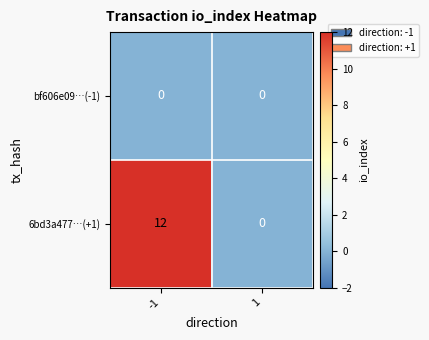

How many data points does each series have?

2